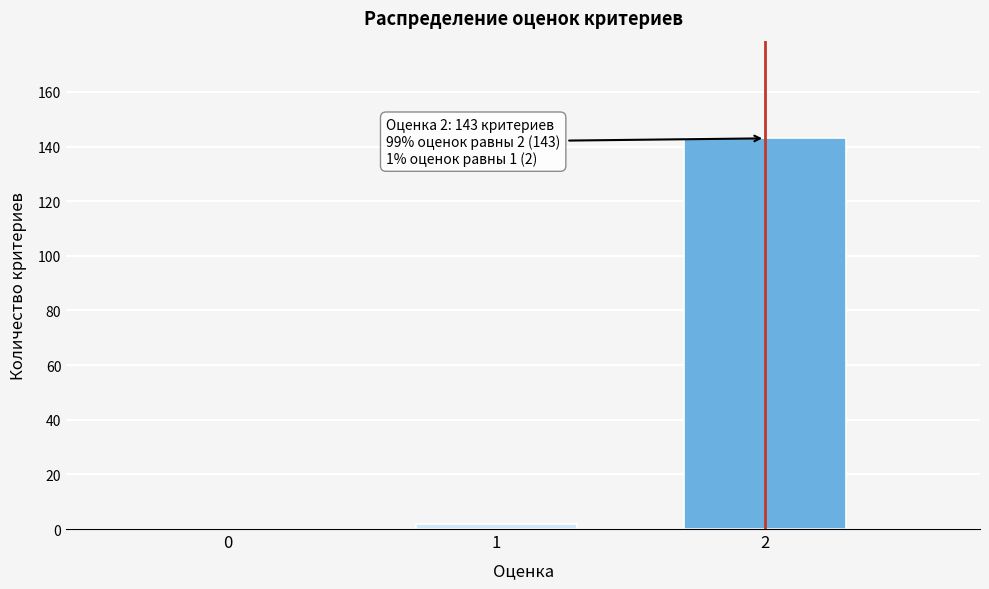

Reading left to right, list all the values displayed in this chart.

0=0	1=2	2=143